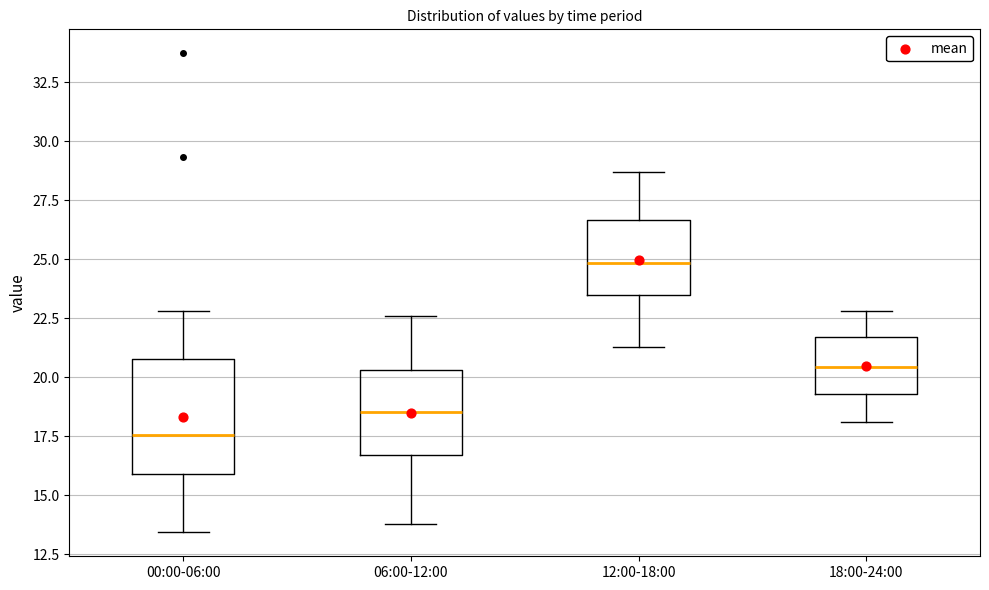

Reading left to right, read every box against the y-axis: the position of its median line, the range the box covers, and the ends of its whiskers. The values are not printed on the chart, so give them approximately, as read against the axis.

00:00-06:00: median 17.5, box 16.0 to 21.0, whiskers 13.5 to 23.0
06:00-12:00: median 18.5, box 16.5 to 20.5, whiskers 14.0 to 22.5
12:00-18:00: median 25.0, box 23.5 to 26.5, whiskers 21.5 to 28.5
18:00-24:00: median 20.5, box 19.5 to 21.5, whiskers 18.0 to 23.0